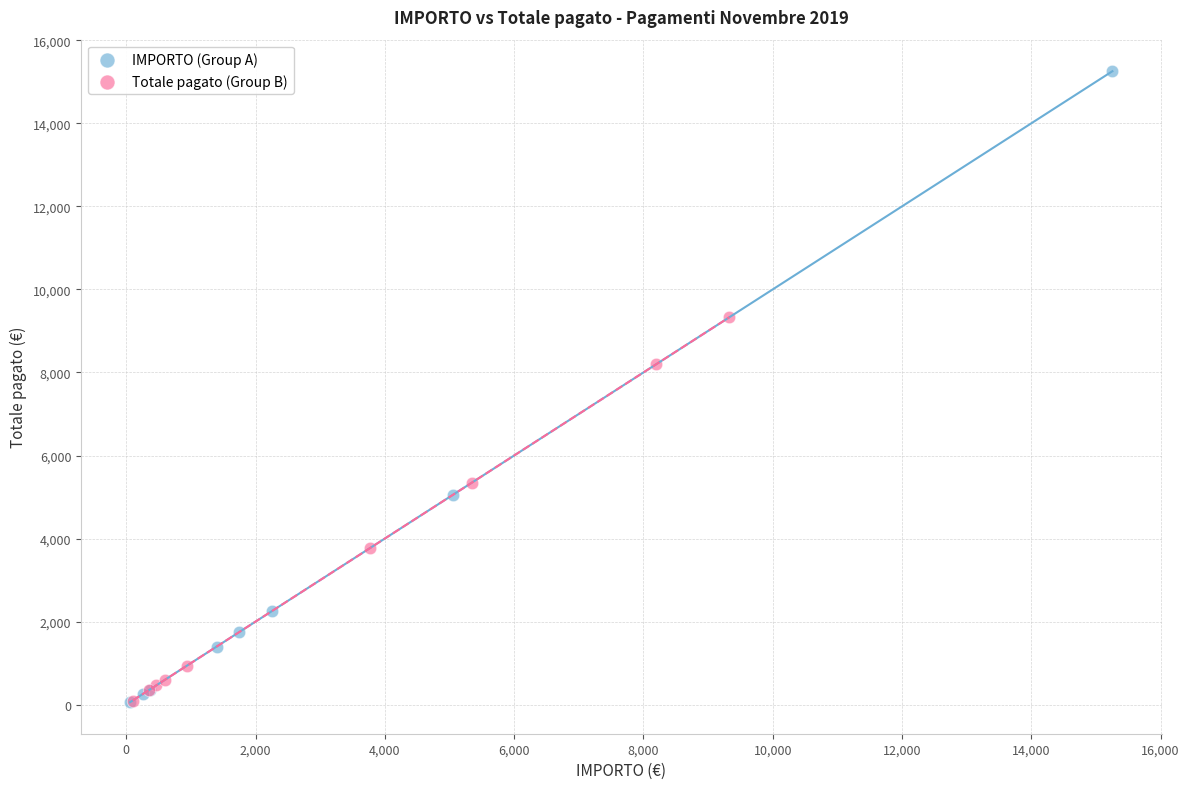

Which series contains the highest Y value?

IMPORTO (Group A)